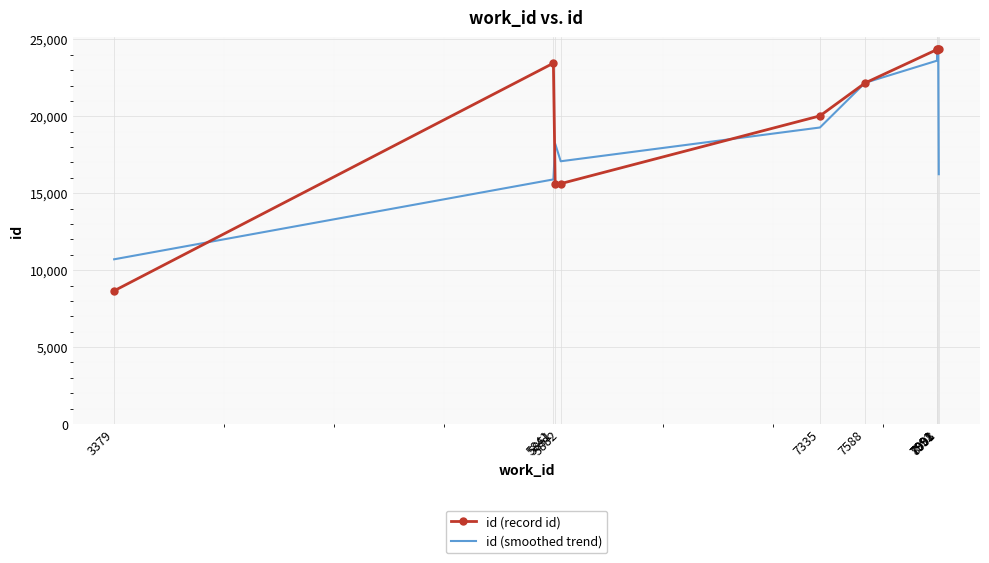

What is the smallest value displayed?

8657.0